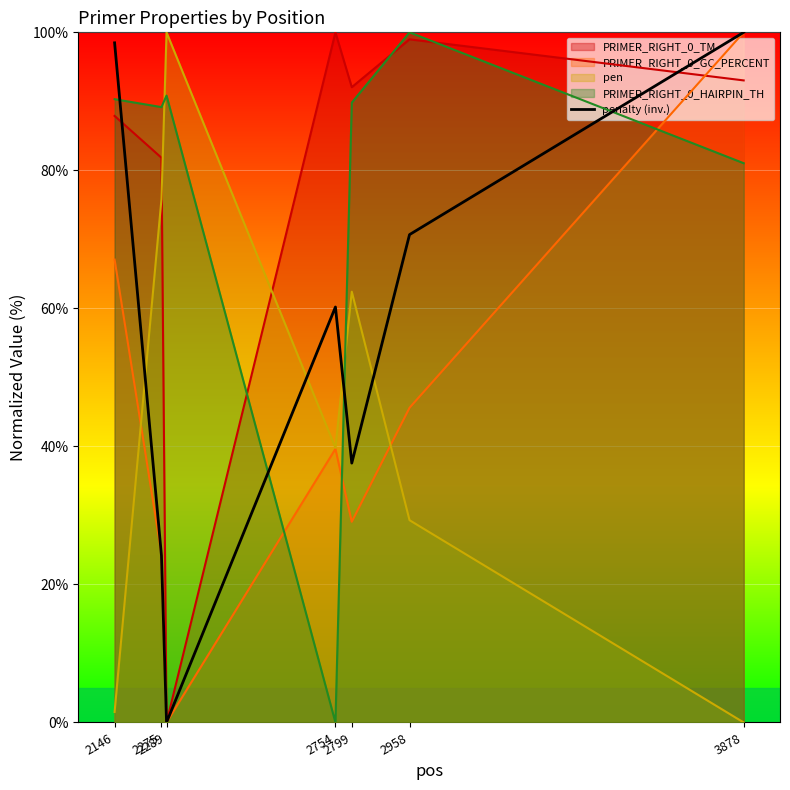

What is the maximum value for PRIMER_RIGHT_0_TM?

100.0